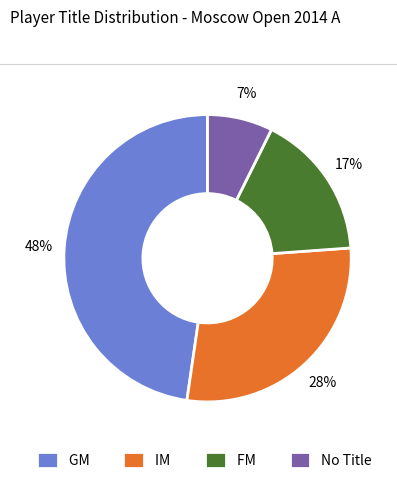

Approximately how many times larger is the value at IM compared to GM?

0.6